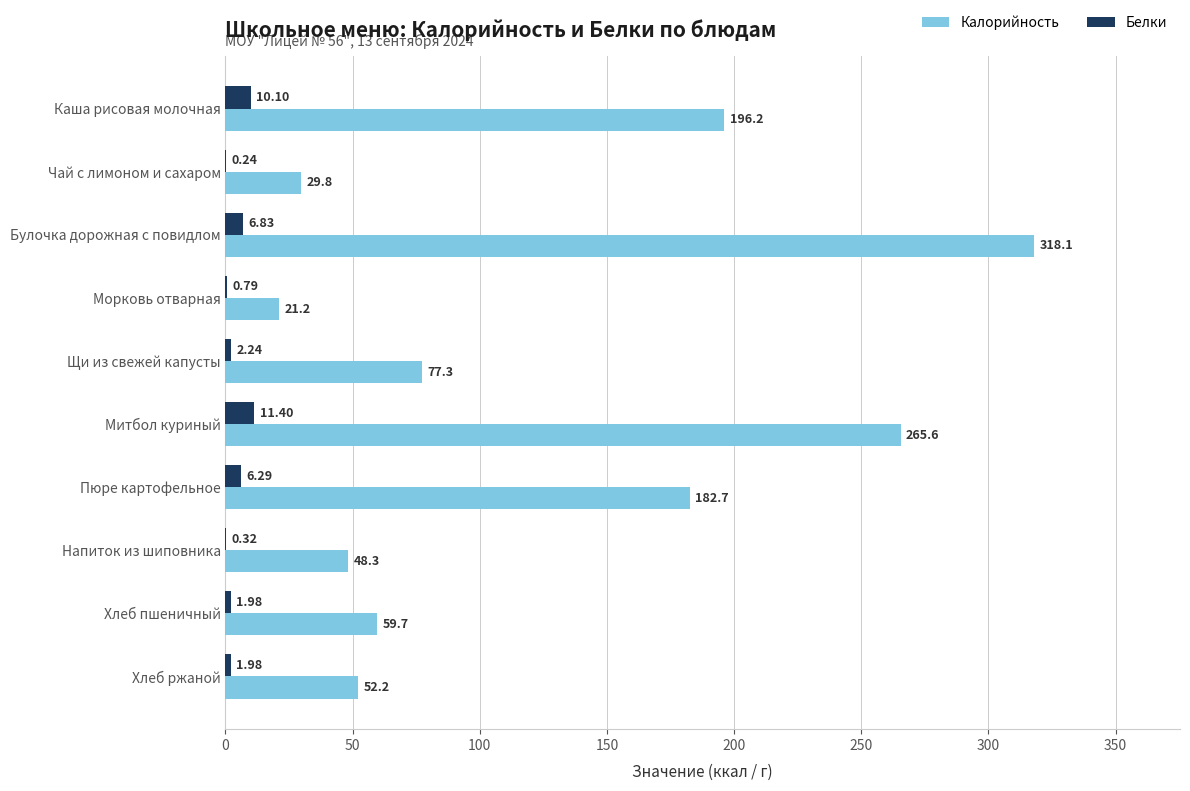

Between Чай с лимоном и сахаром and Щи из свежей капусты, which series saw the biggest shift?

Калорийность